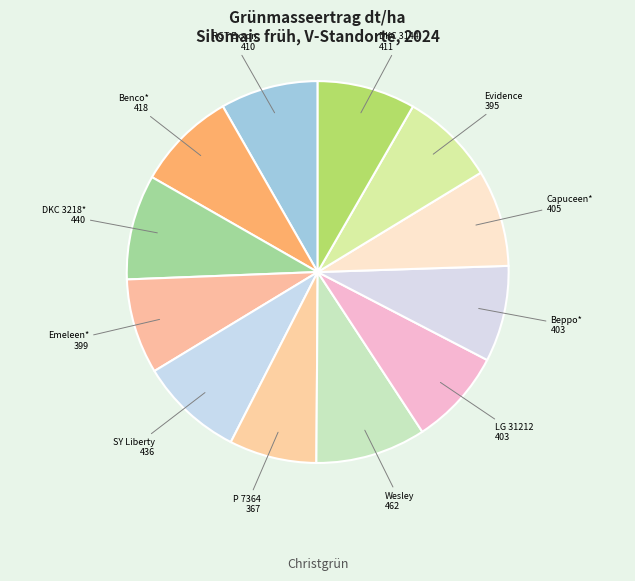

Is the sum of P 7364 and LG 31212 greater than half?

No